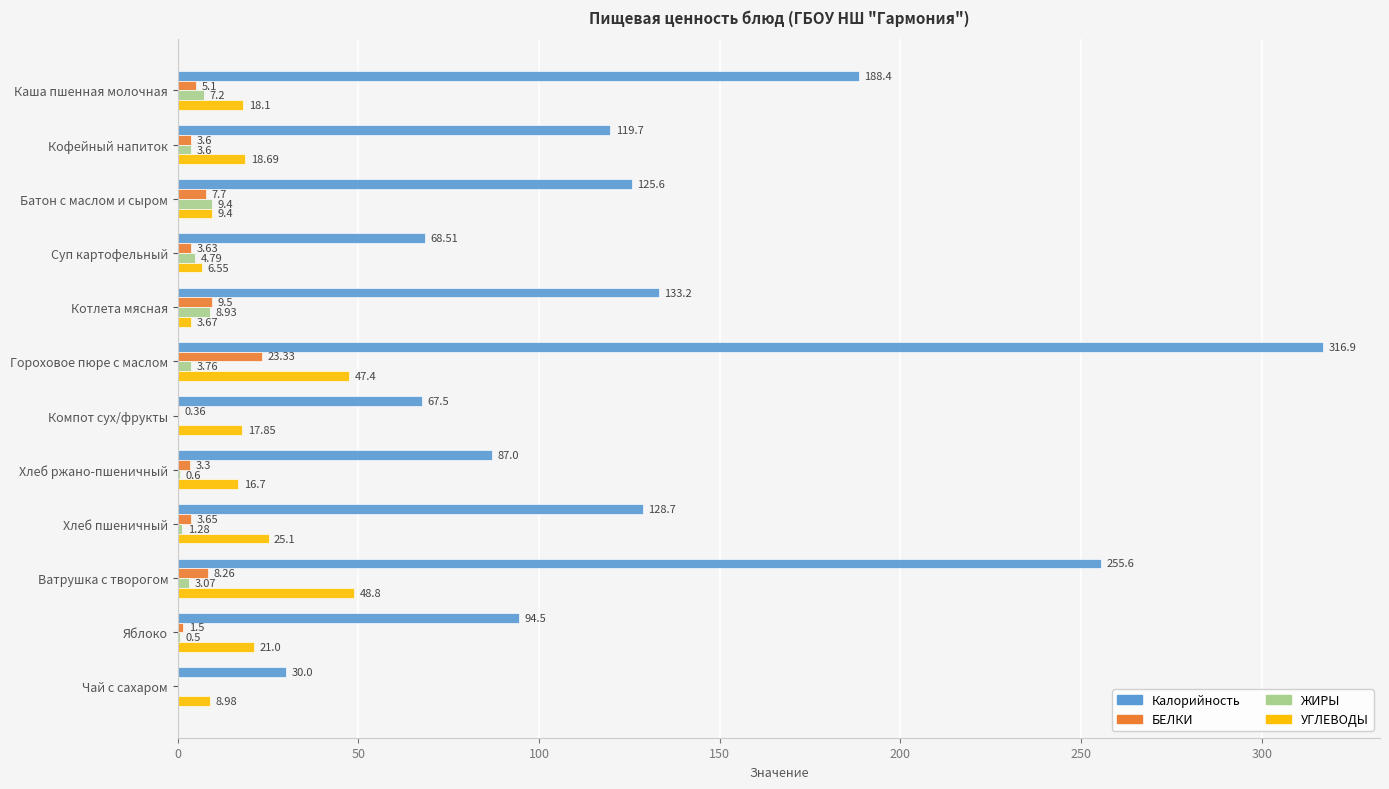

Which series has the largest total across all categories?

Калорийность